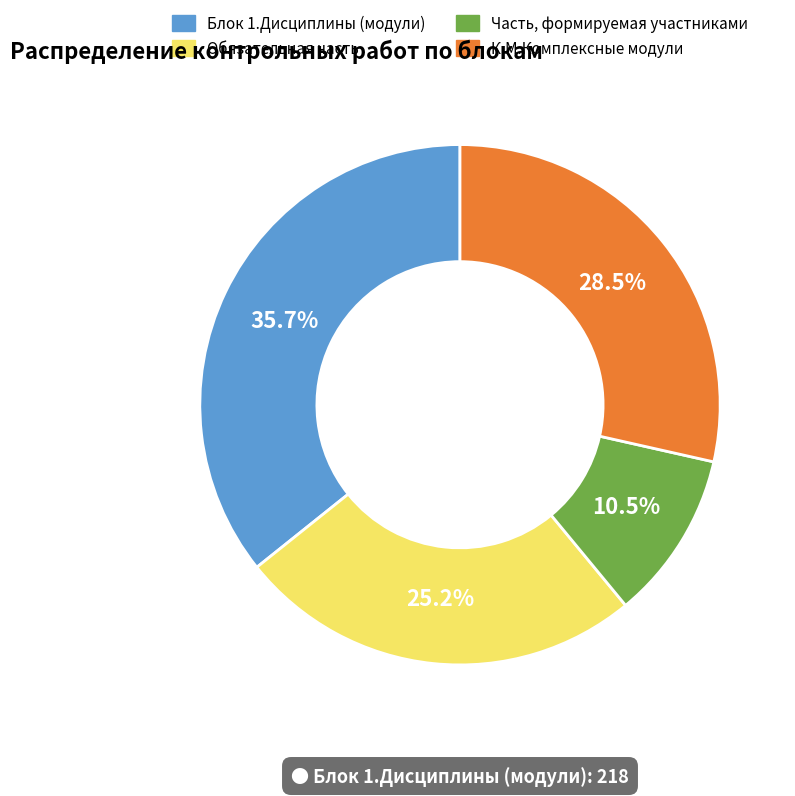

What percentage is NOT represented by Блок 1.Дисциплины (модули)?

64.3%